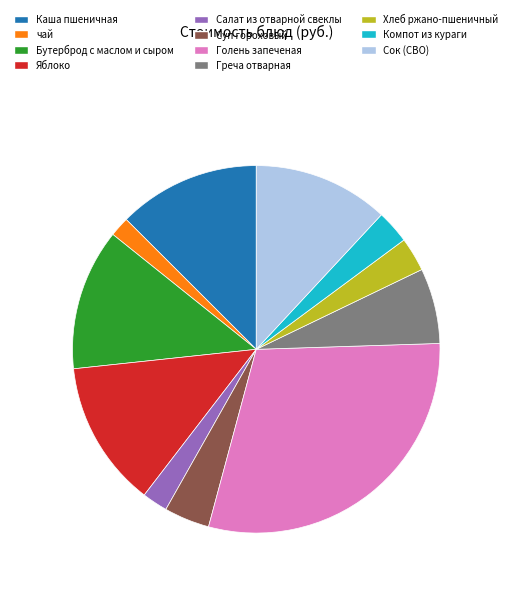

The Голень запеченая slice represents 30% of the pie. True or false?

True